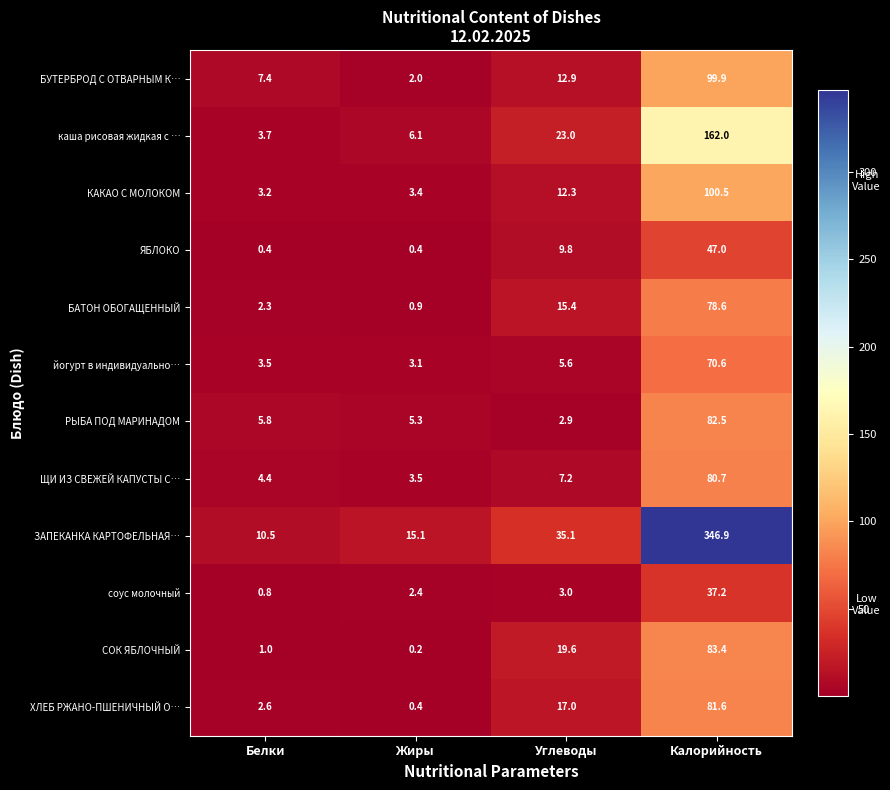

Rank the series by their maximum value, from lowest to highest.

соус молочный, ЯБЛОКО, йогурт в индивидуально…, БАТОН ОБОГАЩЕННЫЙ, ЩИ ИЗ СВЕЖЕЙ КАПУСТЫ С…, ХЛЕБ РЖАНО-ПШЕНИЧНЫЙ О…, РЫБА ПОД МАРИНАДОМ, СОК ЯБЛОЧНЫЙ, БУТЕРБРОД С ОТВАРНЫМ К…, КАКАО С МОЛОКОМ, каша рисовая жидкая с …, ЗАПЕКАНКА КАРТОФЕЛЬНАЯ…